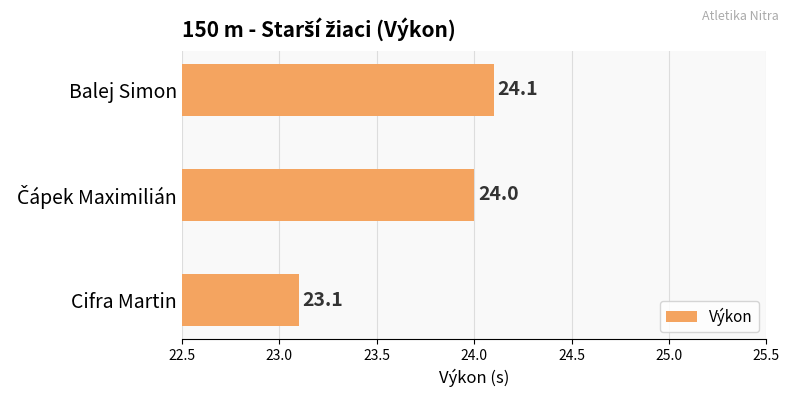

Reading top to bottom, what are all the values shown in this chart?

24.1	24.0	23.1